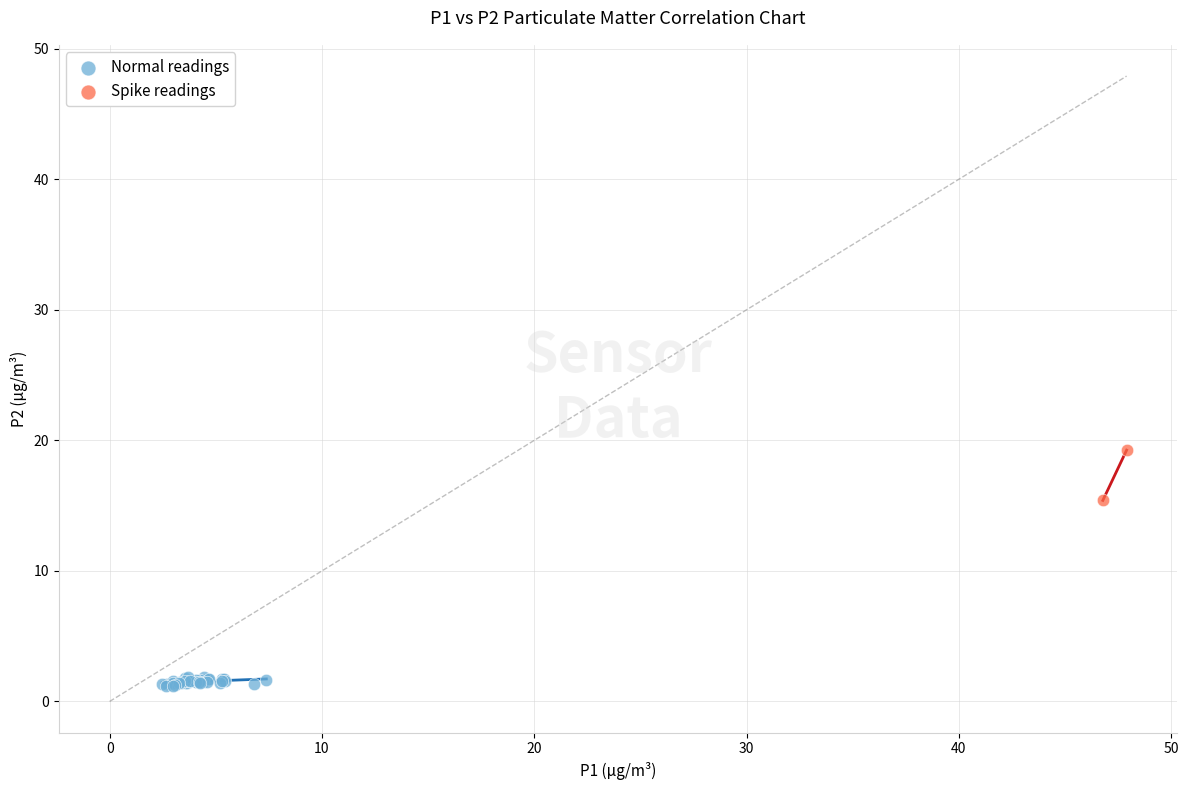

Which series has the largest Y range (max minus min)?

Spike readings